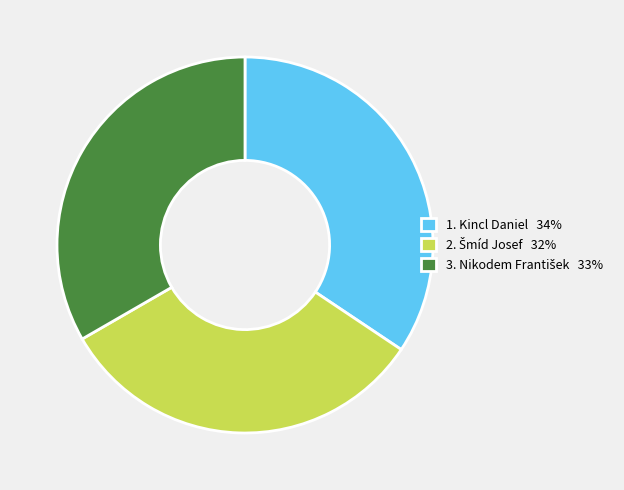

Does any single category account for the majority?

No